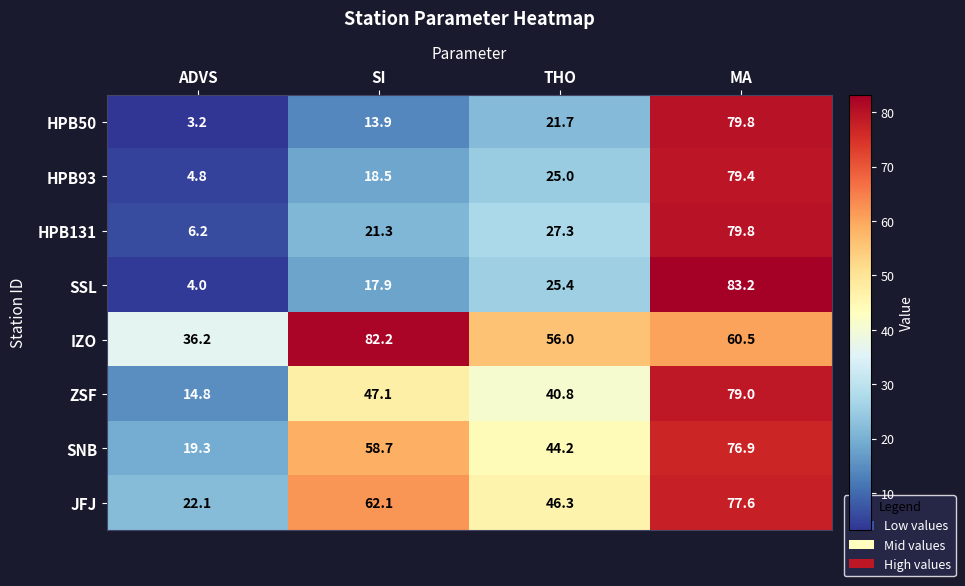

At which label does SSL reach its peak?

MA